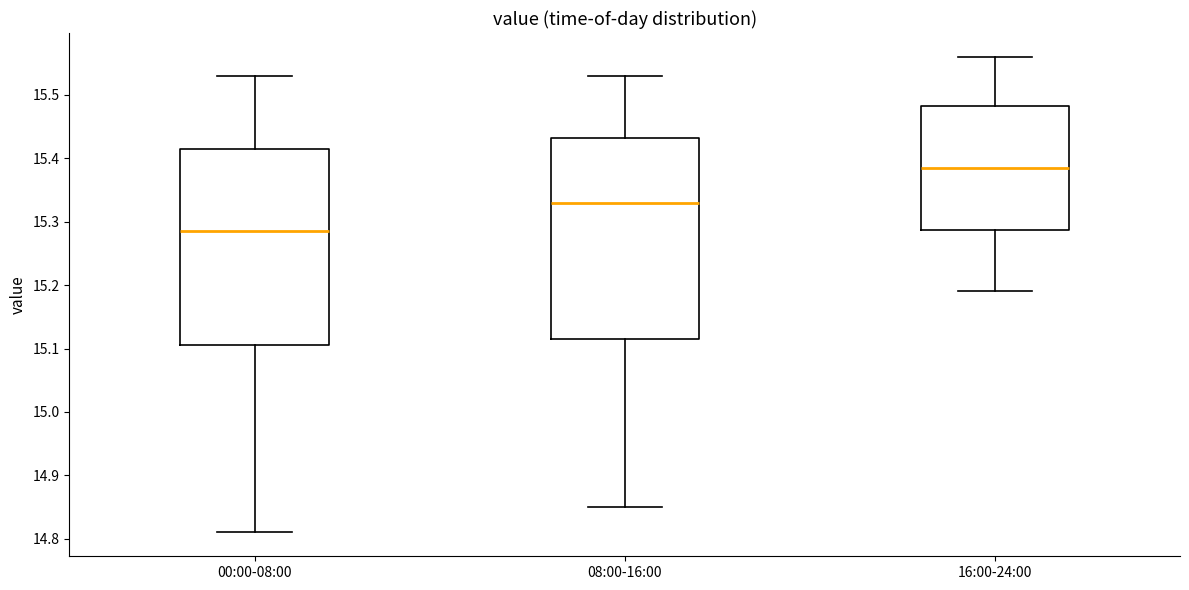

Which box has the lowest median line?

00:00-08:00